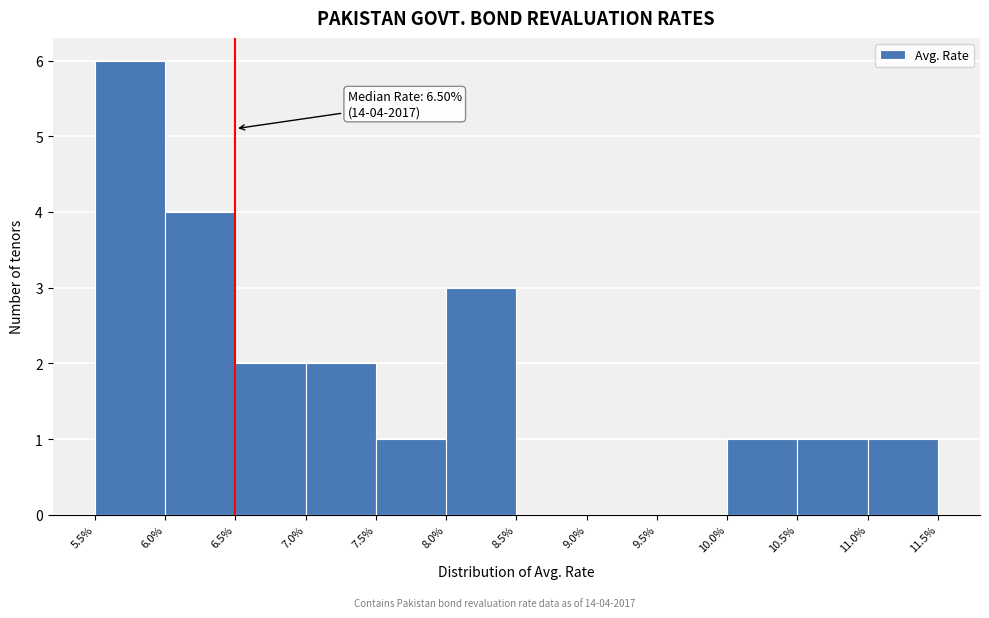

Over which range of the x-axis is the bar tallest?

5.5% to 6.0%